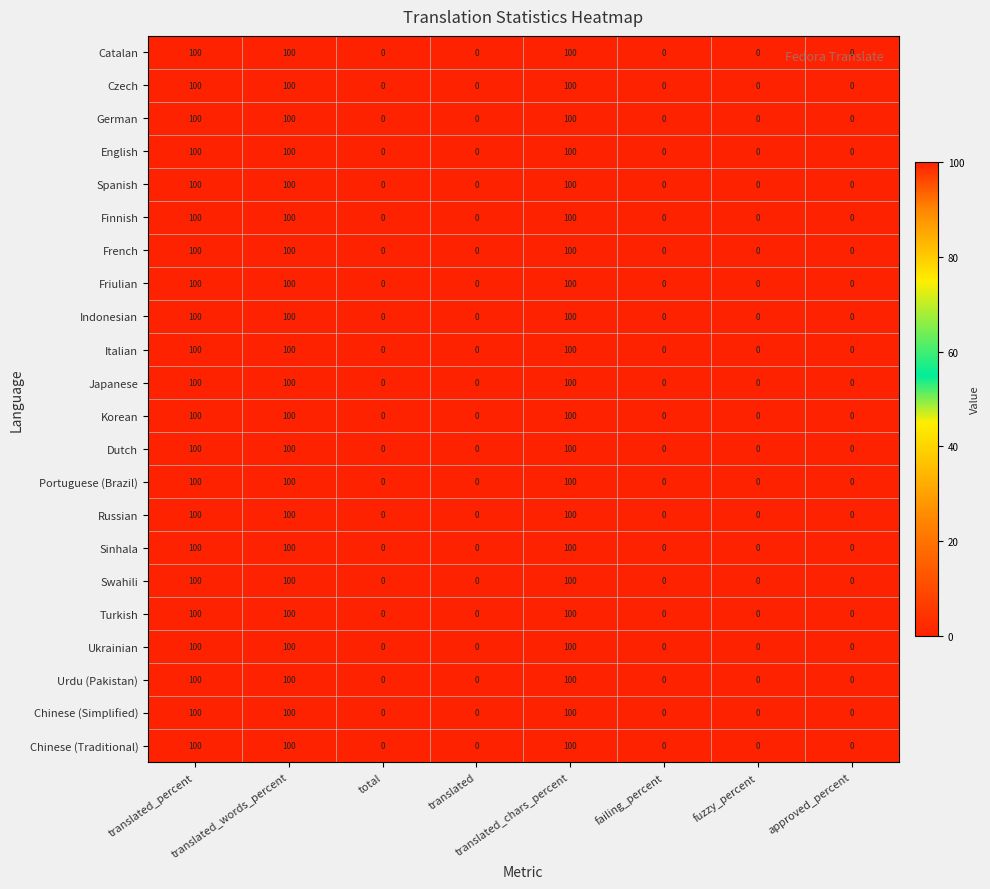

At how many categories does at least one series exceed 98?

3